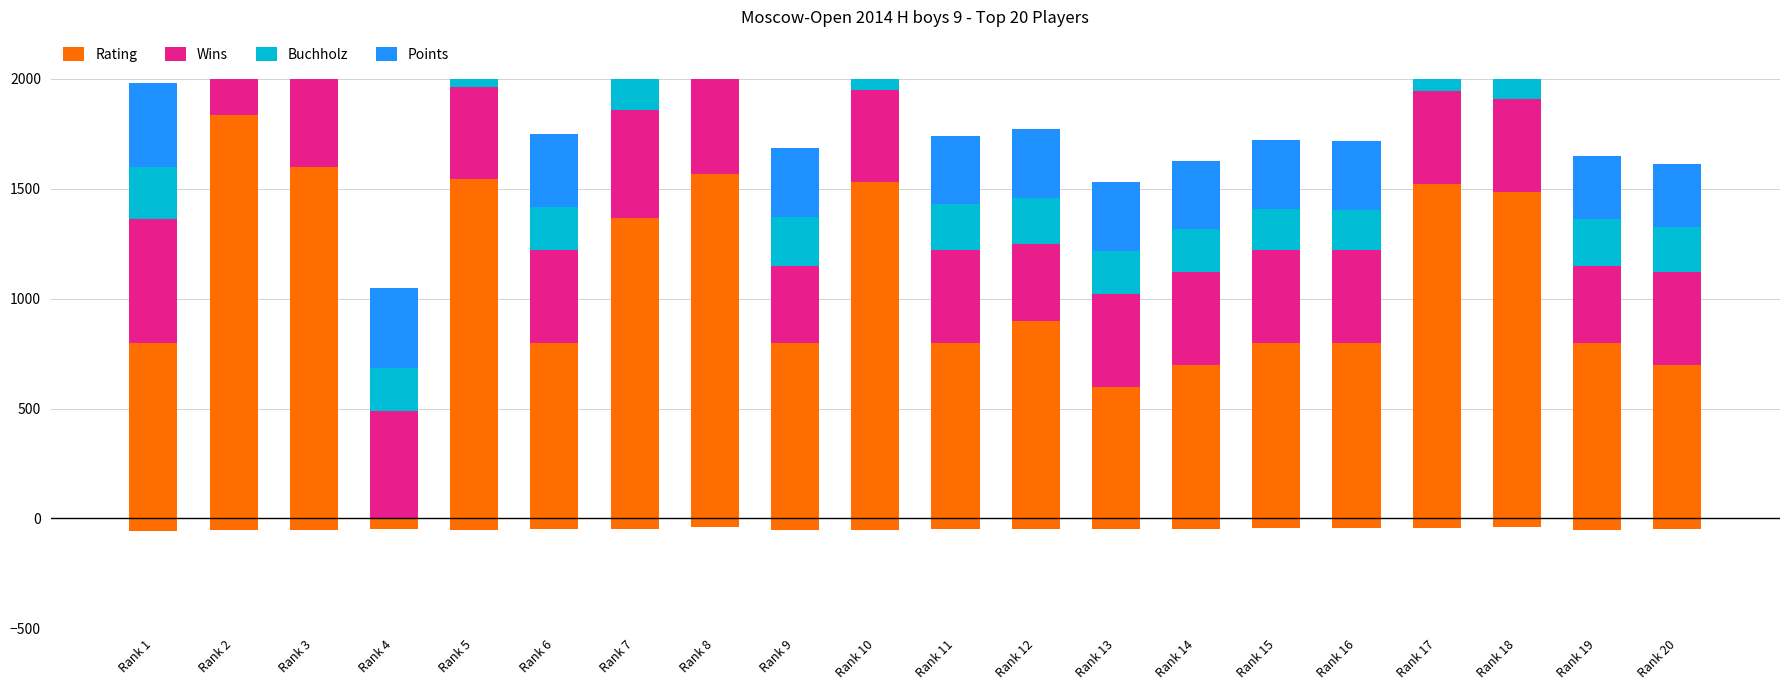

Reading left to right, list all the values displayed in this chart.

Rating: 800	1836	1597	0	1543	800	1367	1565	800	1530	800	900	600	700	800	800	1522	1485	800	700
Wins: 560	490	490	490	420	420	490	490	350	420	420	350	420	420	420	420	420	420	350	420
Buchholz: 236	218	212	196	222	194	190	164	222	212	208	208	198	194	188	184	182	170	210	204
Points: 384	360	360	360	336	336	336	336	312	312	312	312	312	312	312	312	312	312	288	288